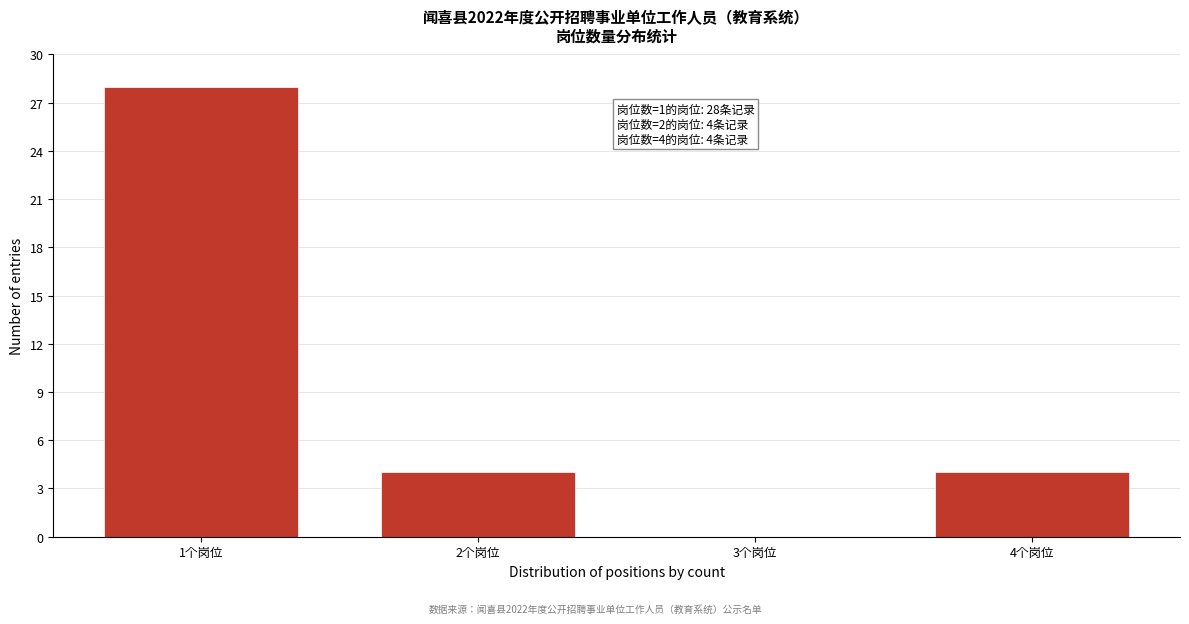

Reading left to right, extract all data points from this chart.

1个岗位=28	2个岗位=4	3个岗位=0	4个岗位=4